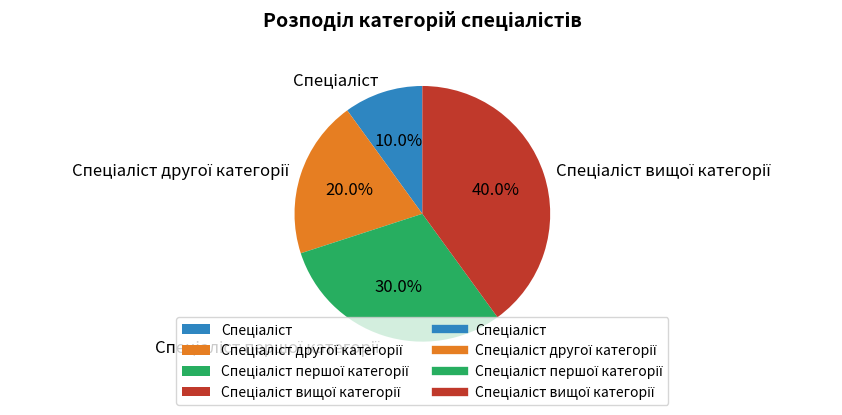

How many slices are in this pie chart?

4